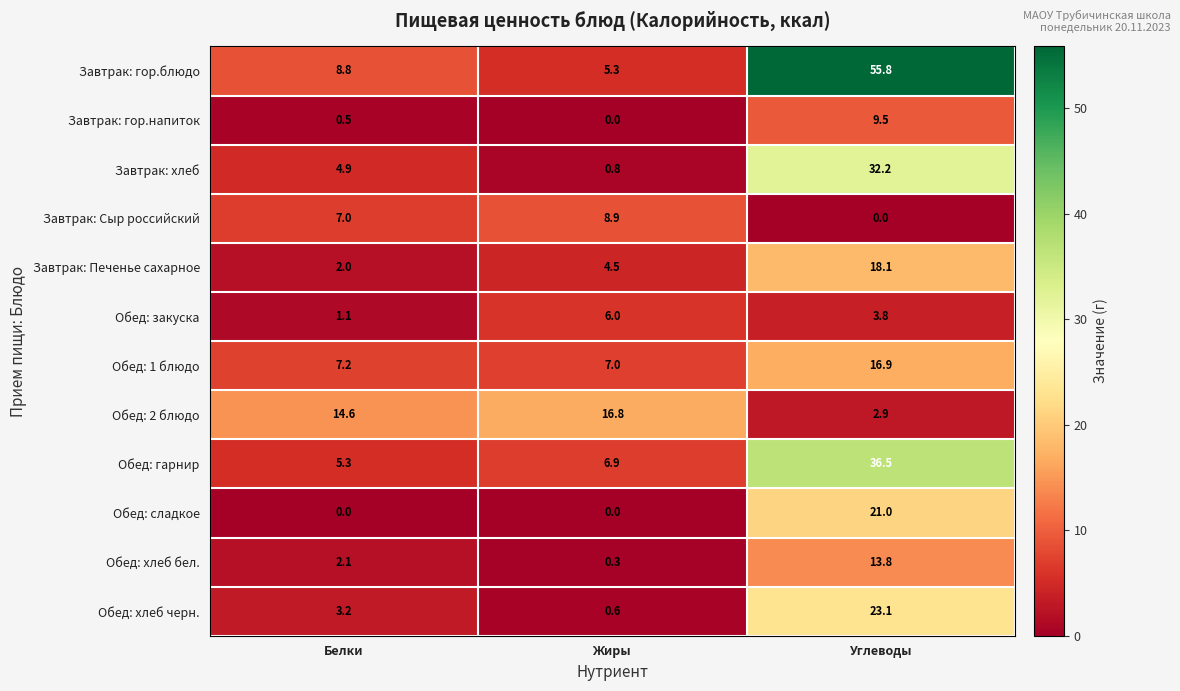

Rank the series by their maximum value, from highest to lowest.

Завтрак: гор.блюдо, Обед: гарнир, Завтрак: хлеб, Обед: хлеб черн., Обед: сладкое, Завтрак: Печенье сахарное, Обед: 1 блюдо, Обед: 2 блюдо, Обед: хлеб бел., Завтрак: гор.напиток, Завтрак: Сыр российский, Обед: закуска